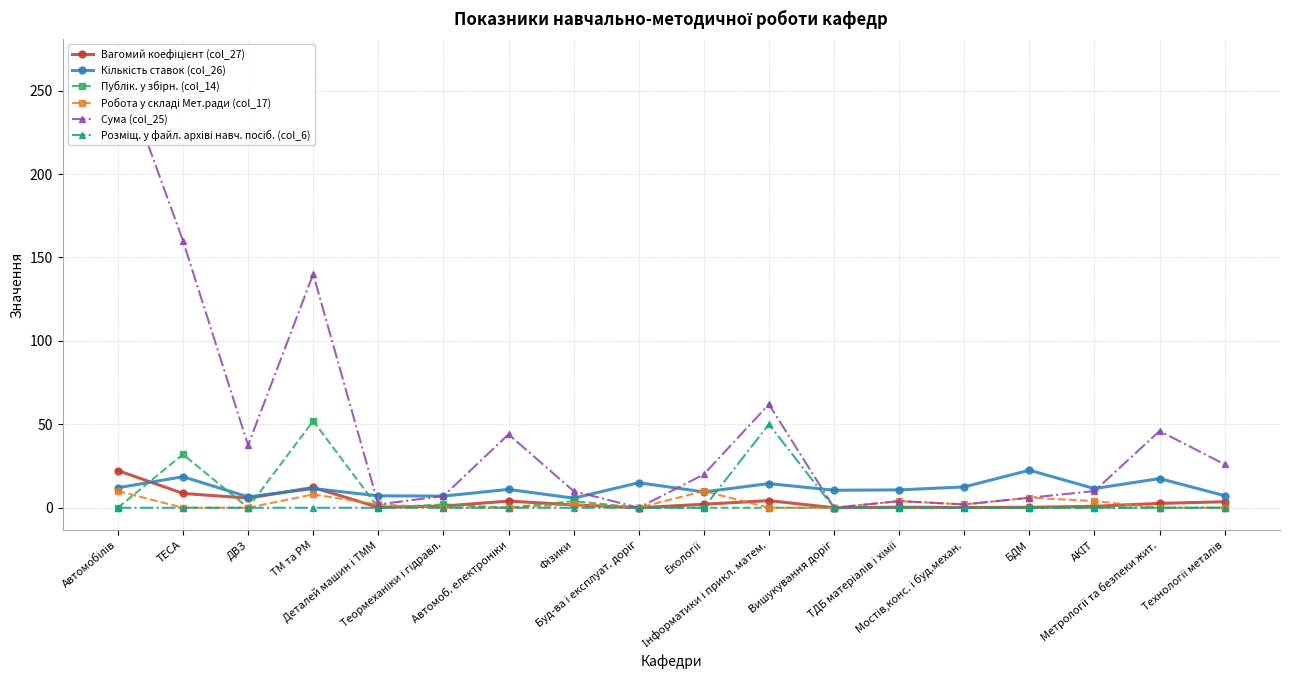

What is the difference between the highest and lowest values at БДМ?

22.5